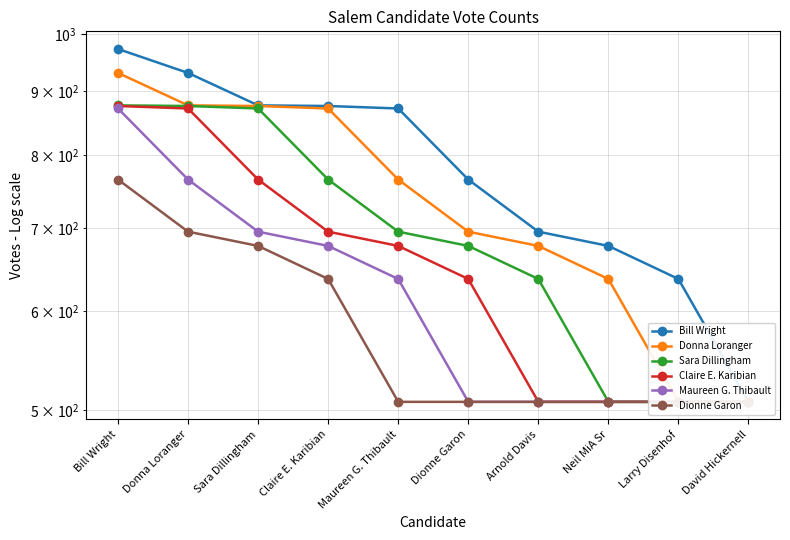

What is the value of the Bill Wright point at the 5th from the left?

872